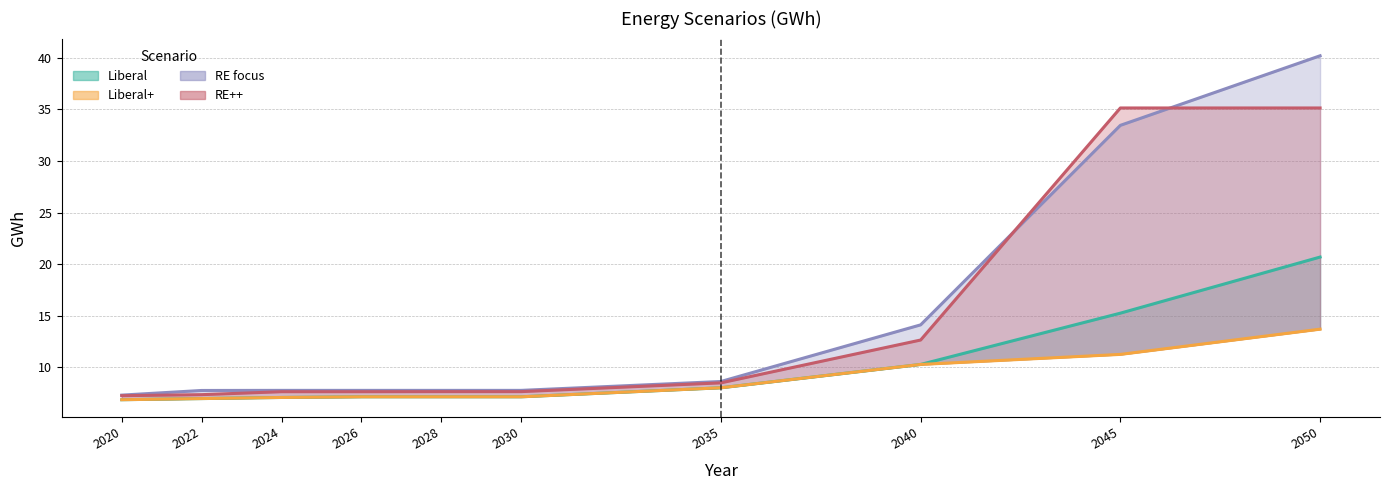

Is the value of RE focus at 2040 greater than the value of RE++ at 2045?

No